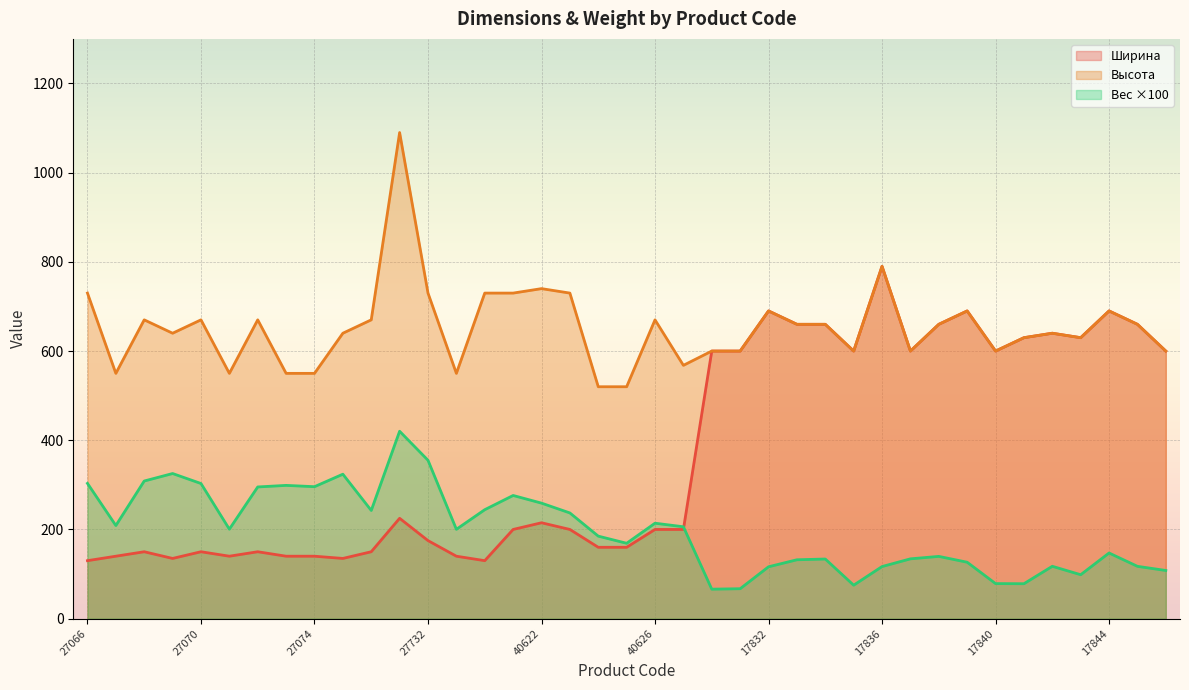

What is the total value across all series at 40622?

1214.0